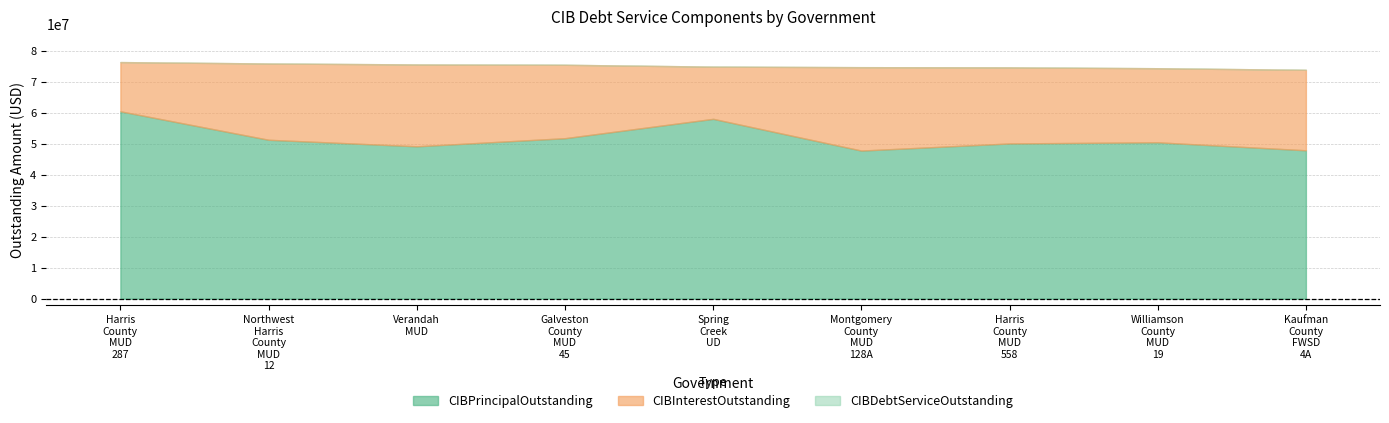

Does the chart display data point markers on the line(s)?

No